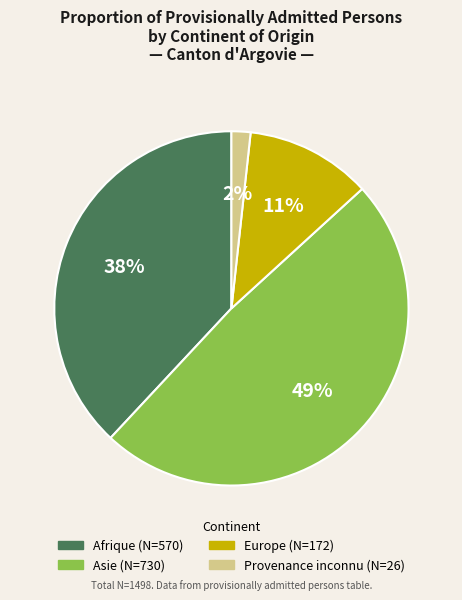

Which category has the smallest portion of the pie?

Provenance inconnu